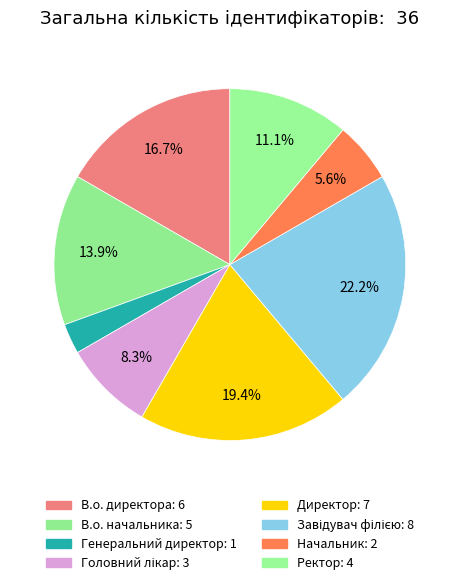

How many slices are in this pie chart?

8